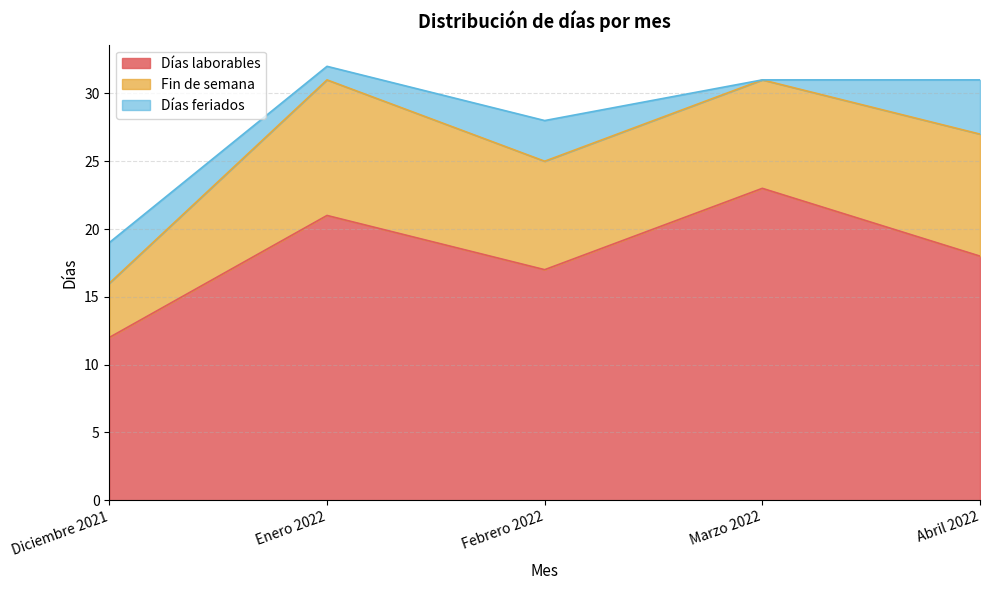

True or false: Días laborables and Días feriados intersect in this chart.

False